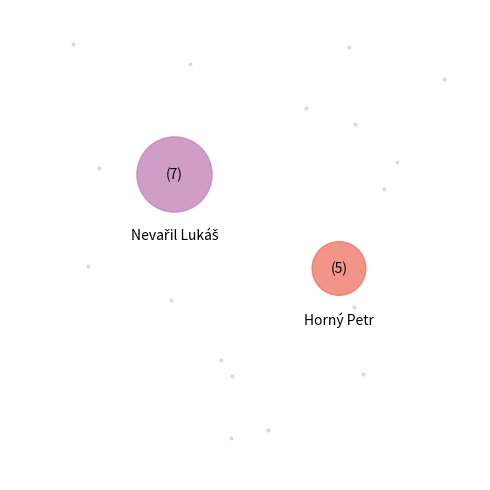

Approximately how many times larger is the value at Nevařil Lukáš compared to Horný Petr?

1.4